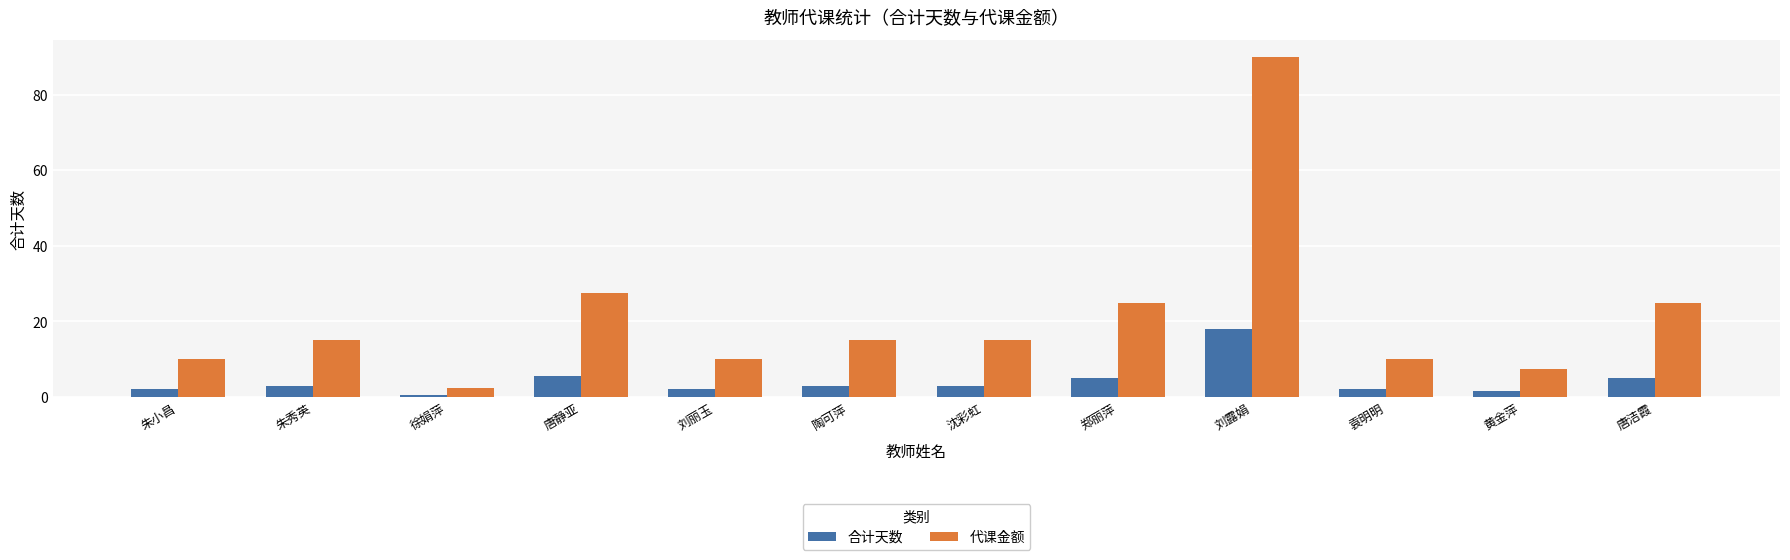

Reading left to right, extract all data points from this chart.

合计天数: 2.0	3.0	0.5	5.5	2.0	3.0	3.0	5.0	18.0	2.0	1.5	5.0
代课金额: 10.0	15.0	2.5	27.5	10.0	15.0	15.0	25.0	90.0	10.0	7.5	25.0